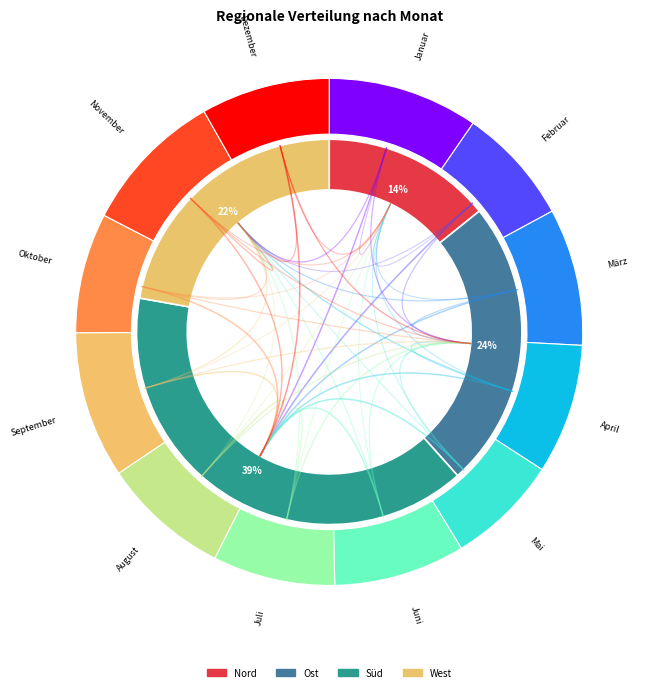

How many slices are in this pie chart?

12